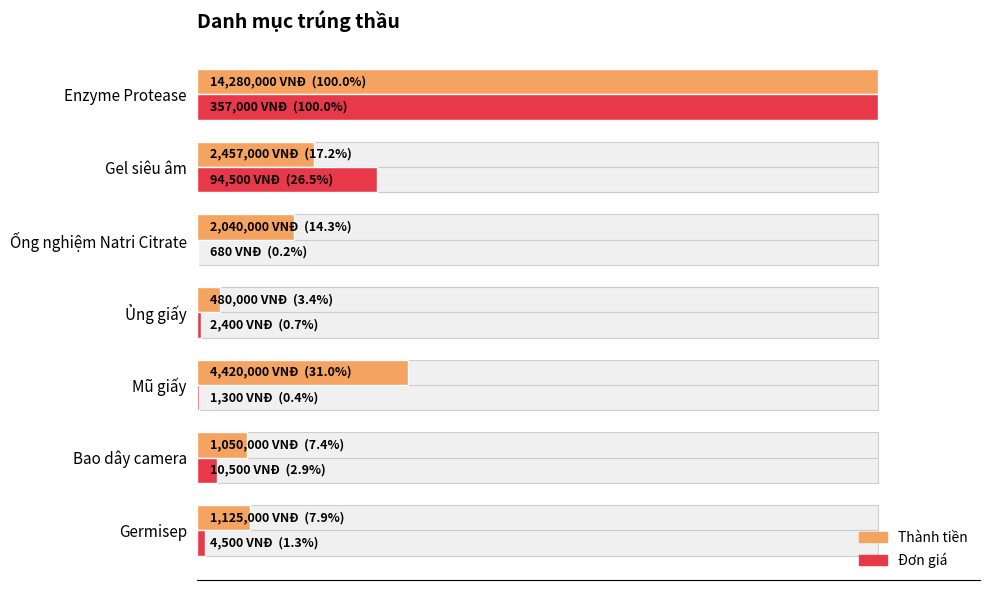

Is it true that Thành tiền equals 23.7 at Gel siêu âm?

False